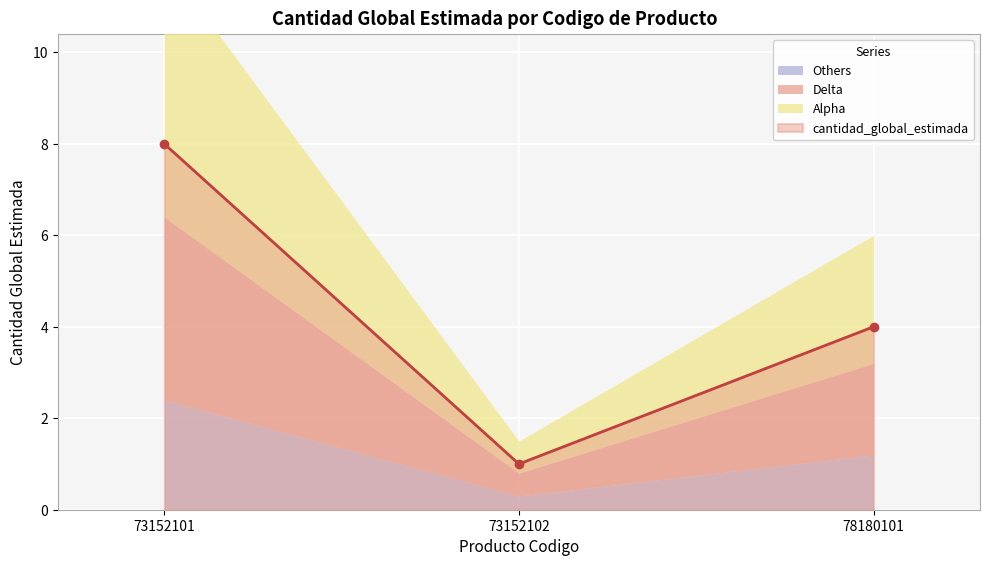

Count the number of categories in the chart.

3